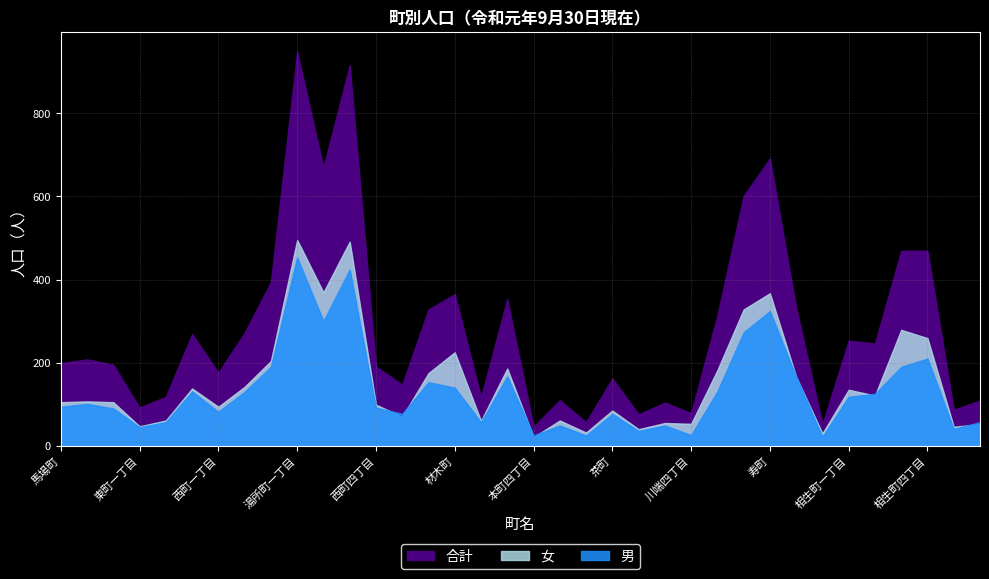

The value of 女 at 新品治町 is 166. True or false?

True